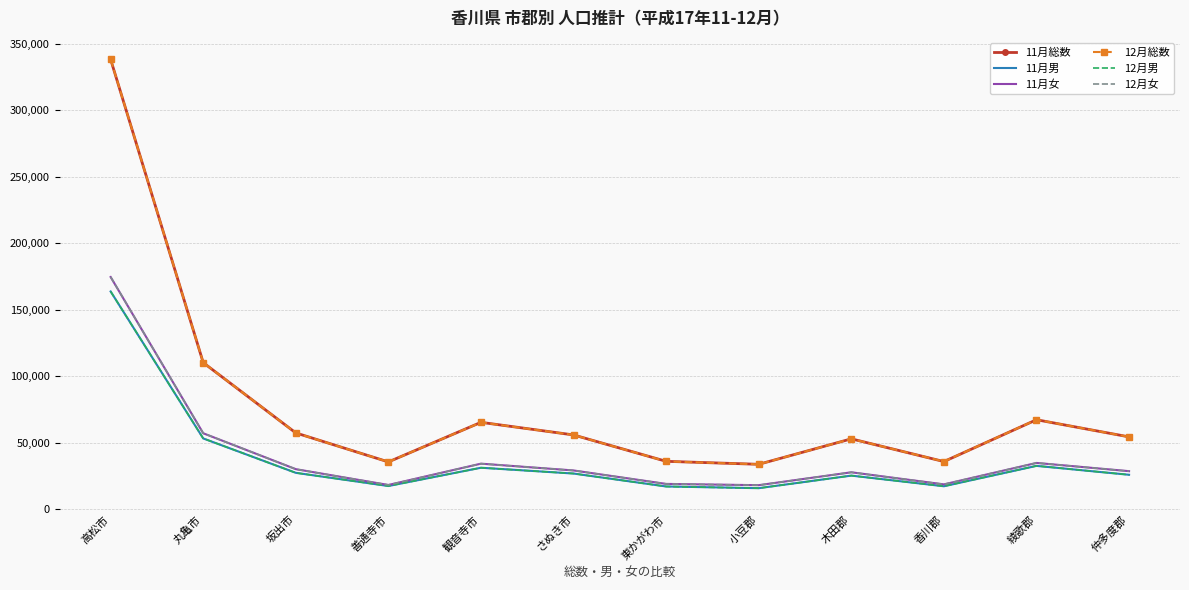

True or false: 12月女 has a value of 15415 at 綾歌郡.

False